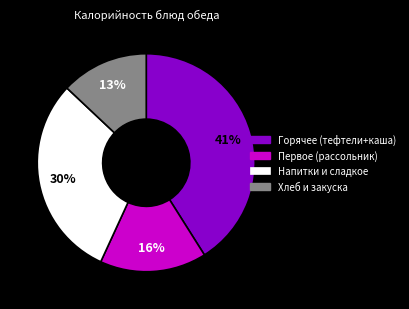

Is there a majority slice in this chart?

No